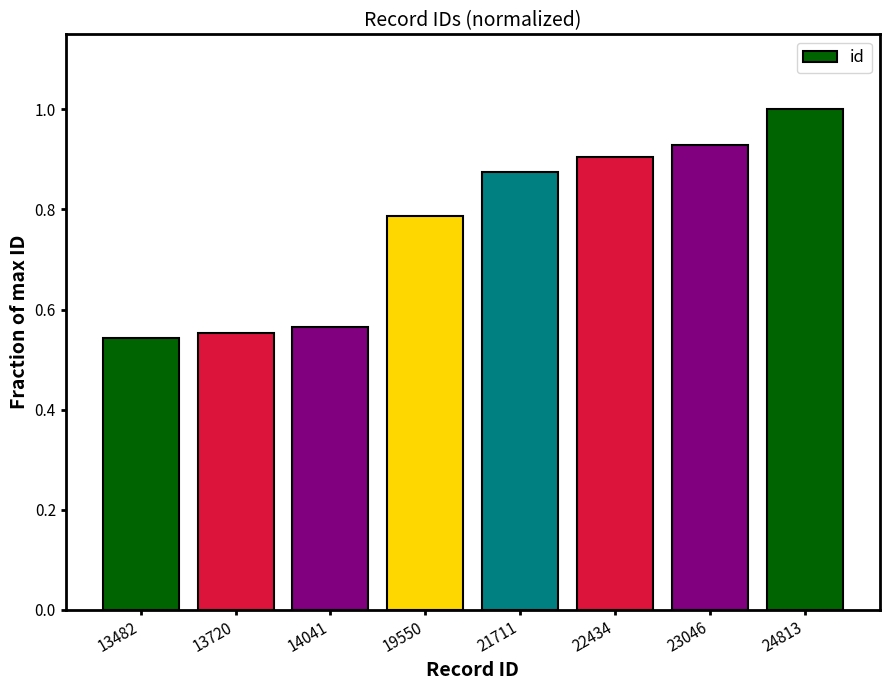

Is it true that the value at 24813 is 0.6?

False